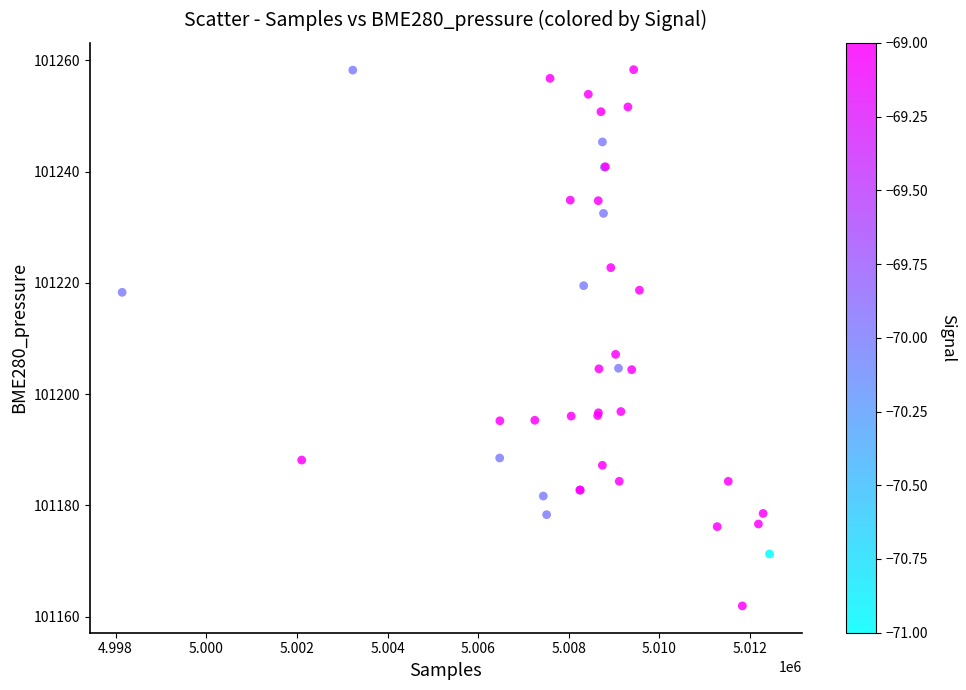

What Y value in the scatter plot is closest to 101210?

101207.2